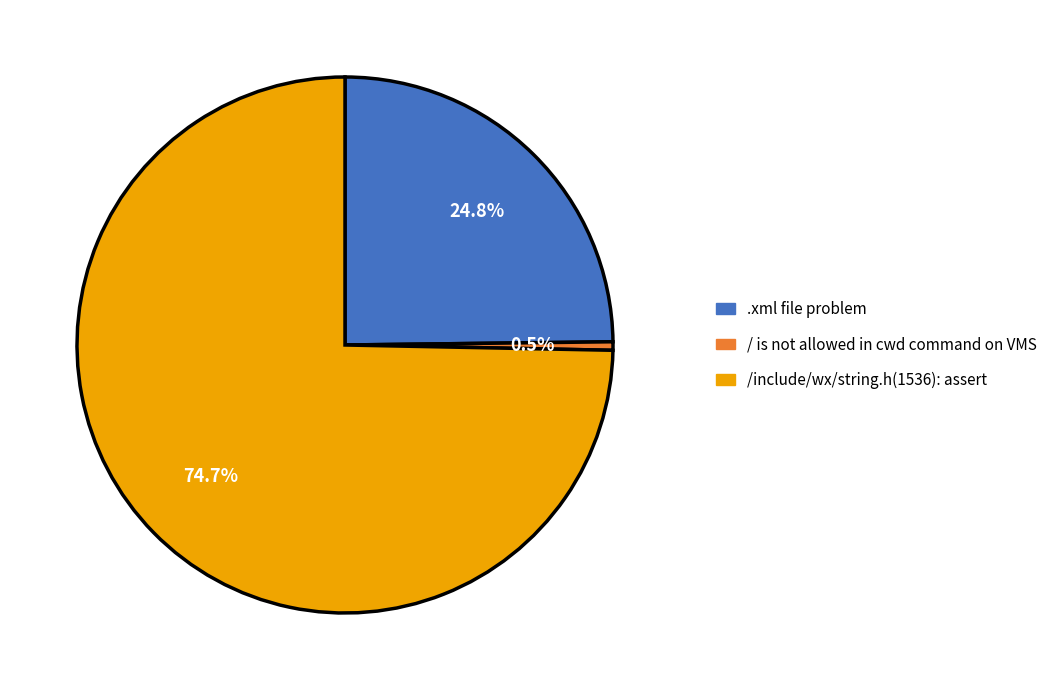

Does / is not allowed in cwd command on VMS represent more than half of the total?

No